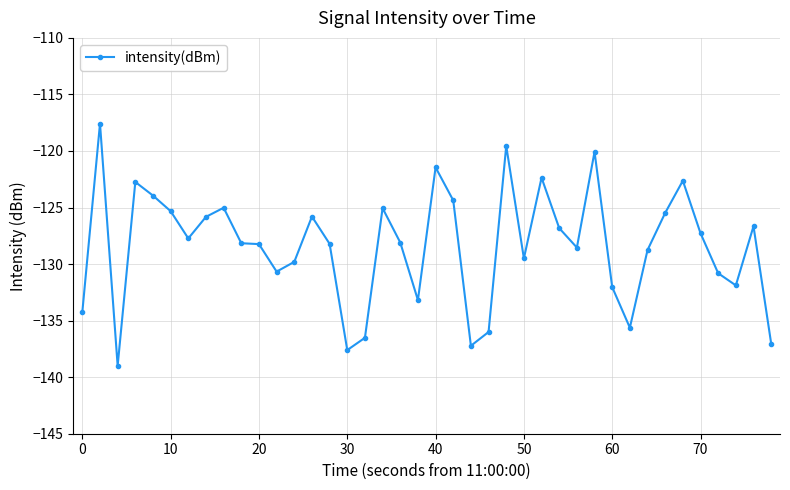

True or false: there are more than 0 points higher than both neighbors.

True